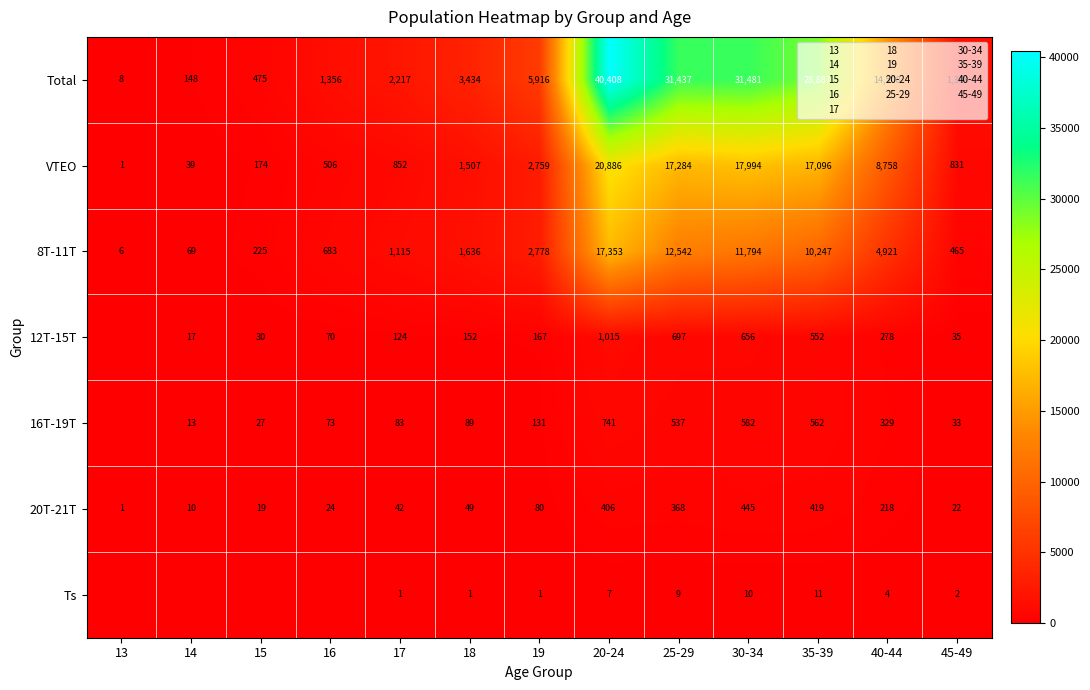

How many data points does each series have?

13